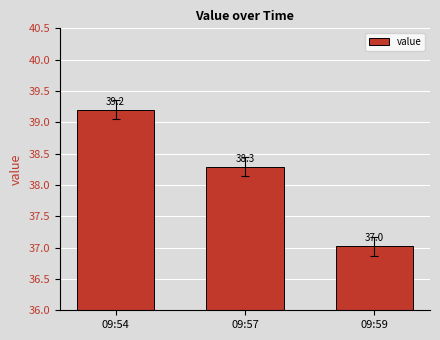

What value does the data have at 09:57?

38.3